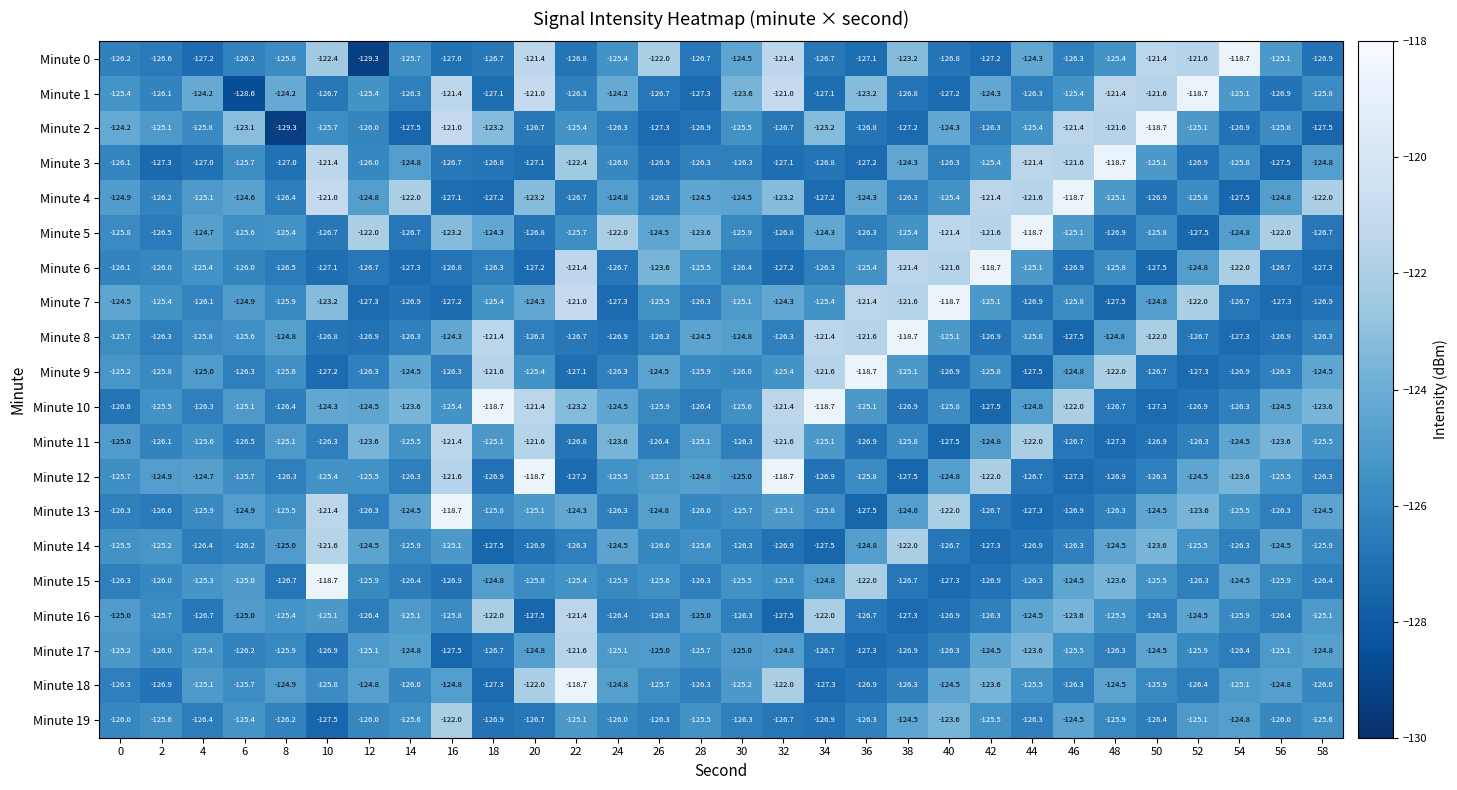

What value does the Minute 10 series have at 58?

-123.6